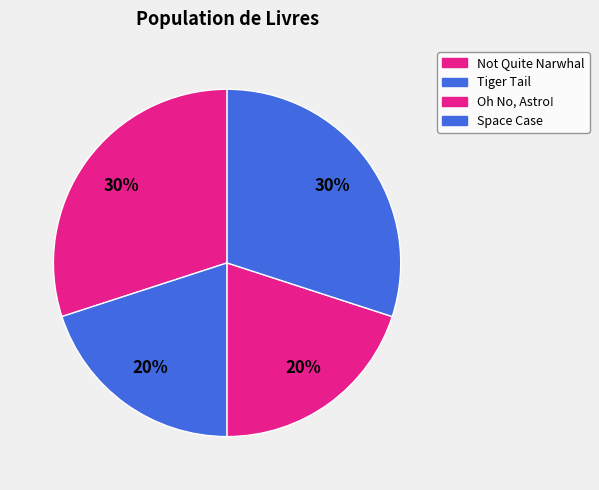

Count the number of slices in the pie.

4